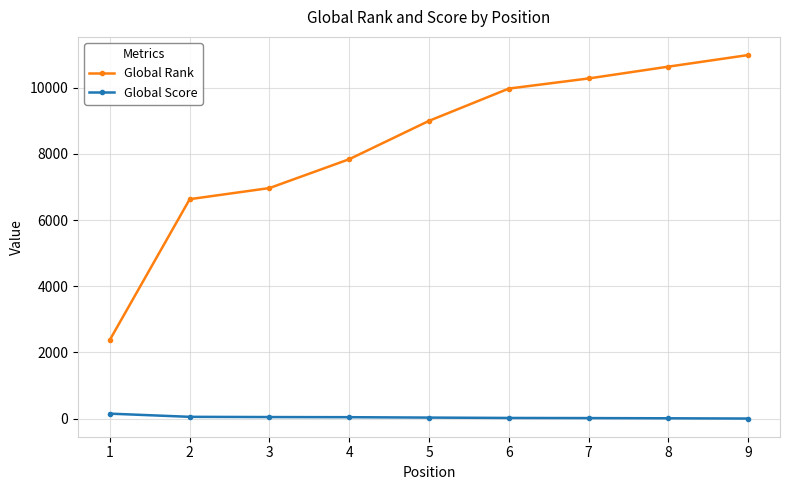

Rank the series at 3 from highest to lowest value.

Global Rank, Global Score